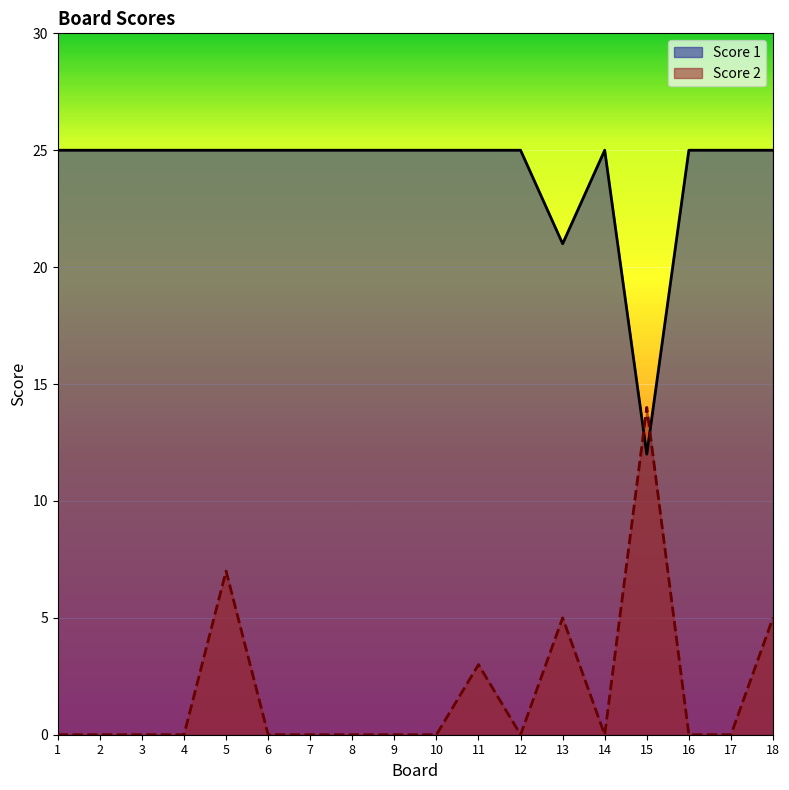

How many interior local peaks does the Score 1 series have?

1